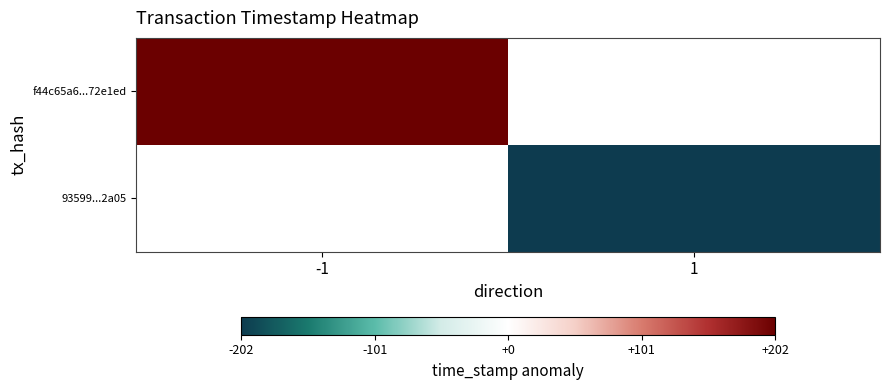

The value of 93599...2a05 at 1 is -345.4. True or false?

False